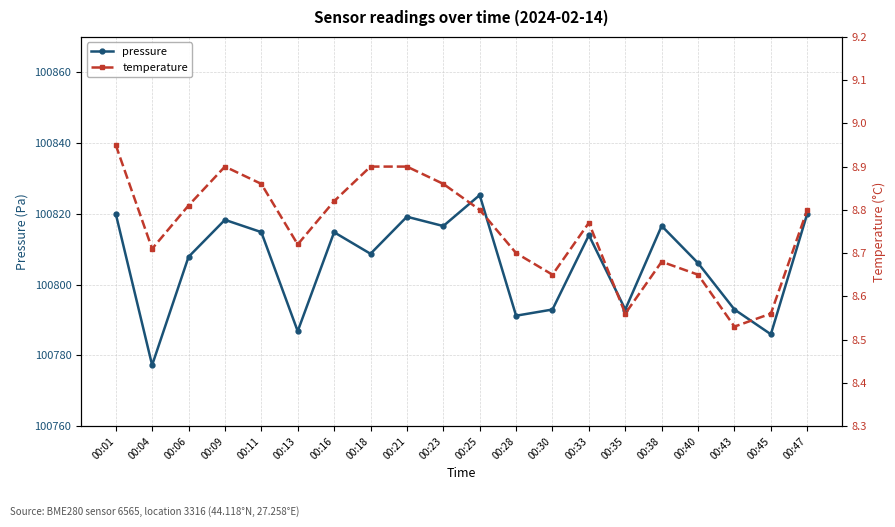

At how many categories does at least one series exceed 15717?

20